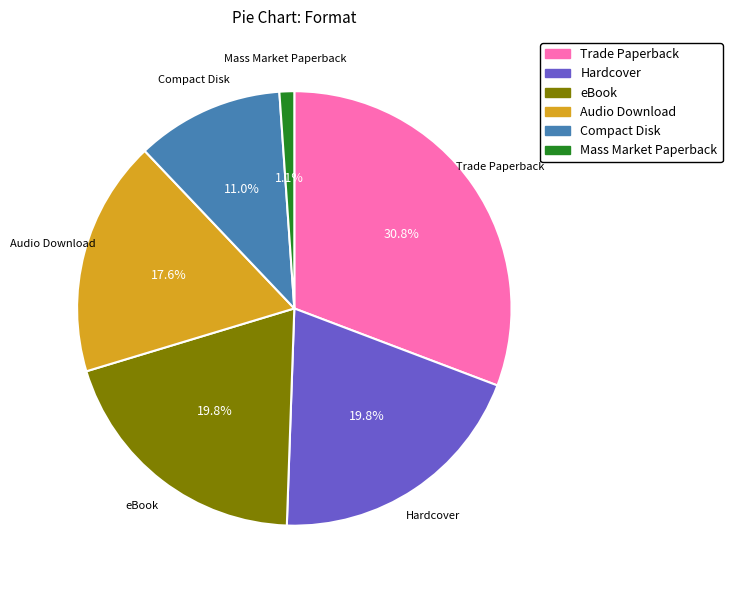

How many slices are in this pie chart?

6